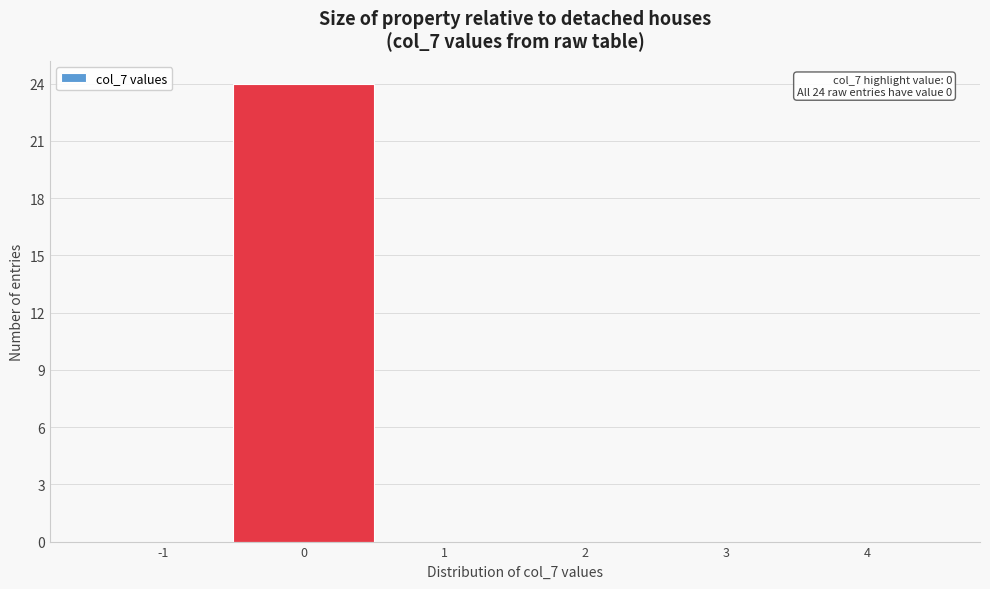

Which range on the x-axis has the tallest bar?

-0.5 to 0.5